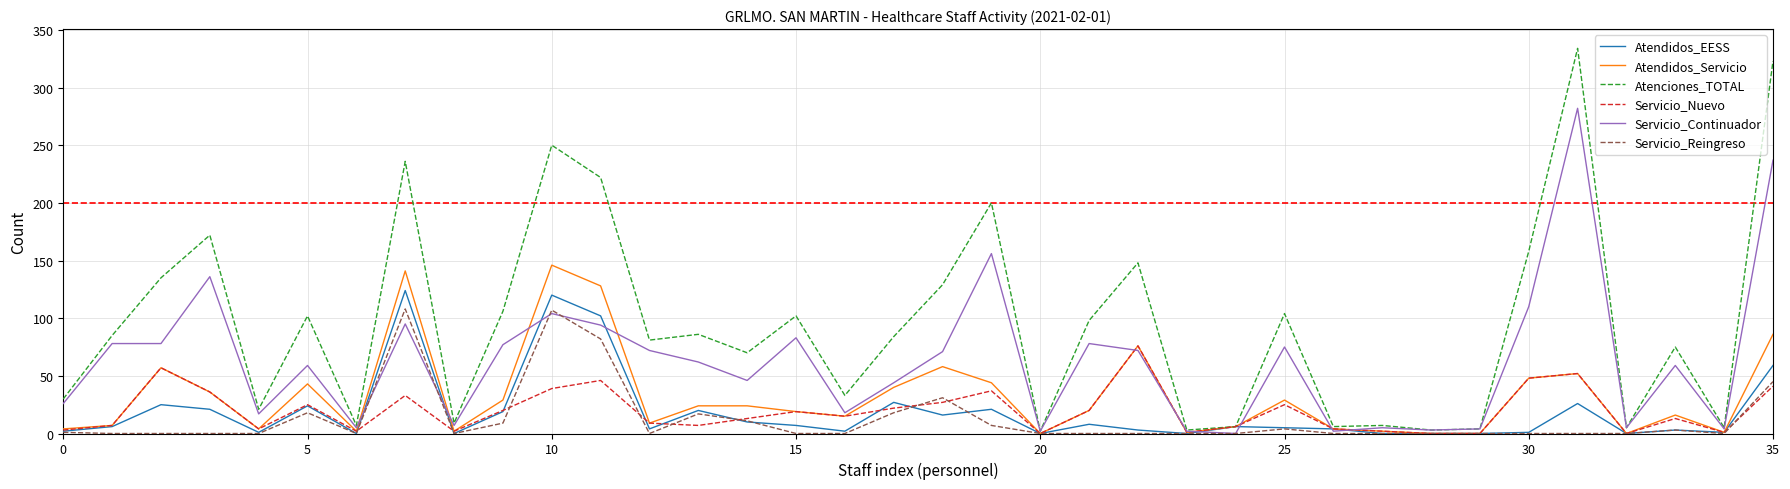

Which series has the largest range (max minus min)?

Atenciones_TOTAL